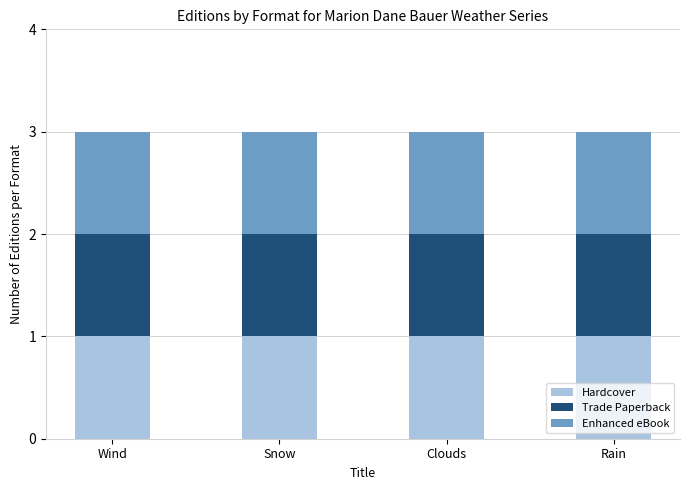

Which label corresponds to the smallest value in the chart?

Wind